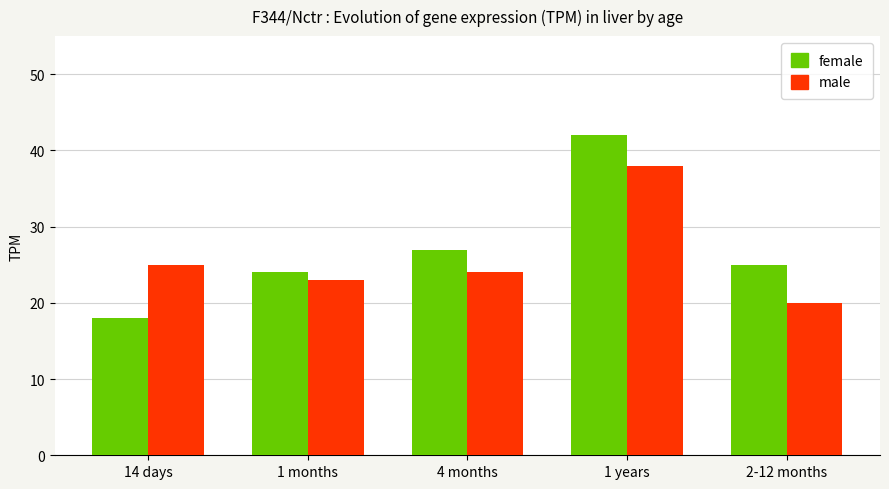

Which series has the largest total across all categories?

female